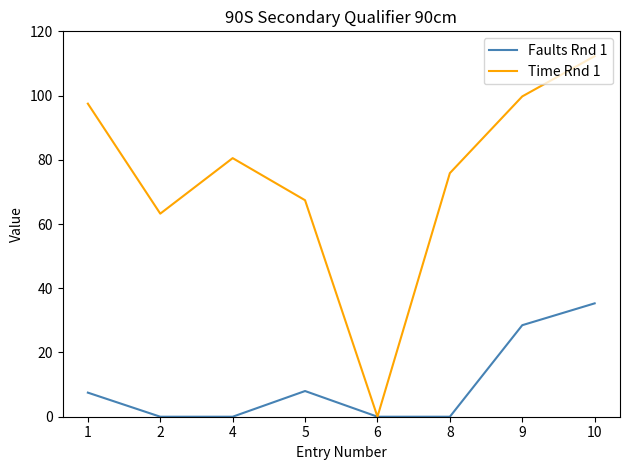

True or false: Faults Rnd 1 has more than 0 points higher than both neighbors.

True